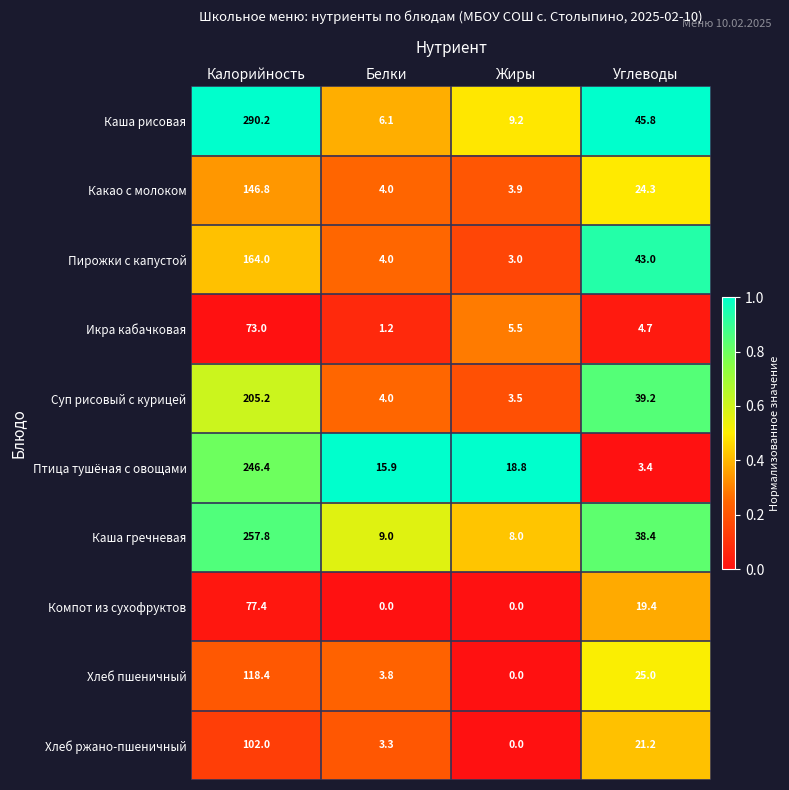

Which series has the widest spread of values?

Каша рисовая